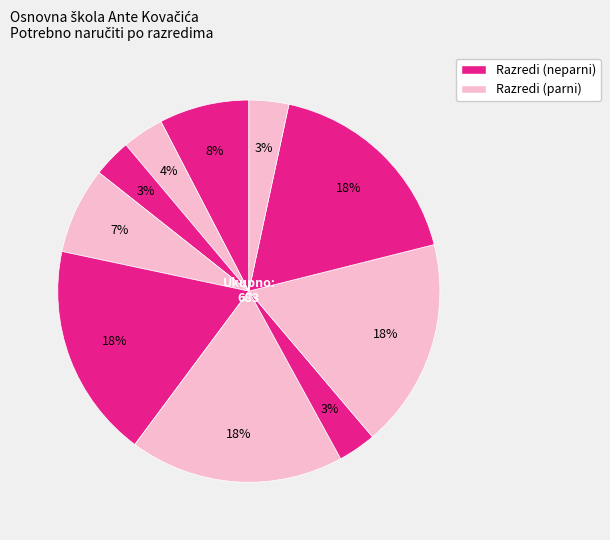

Does any single category account for the majority?

No